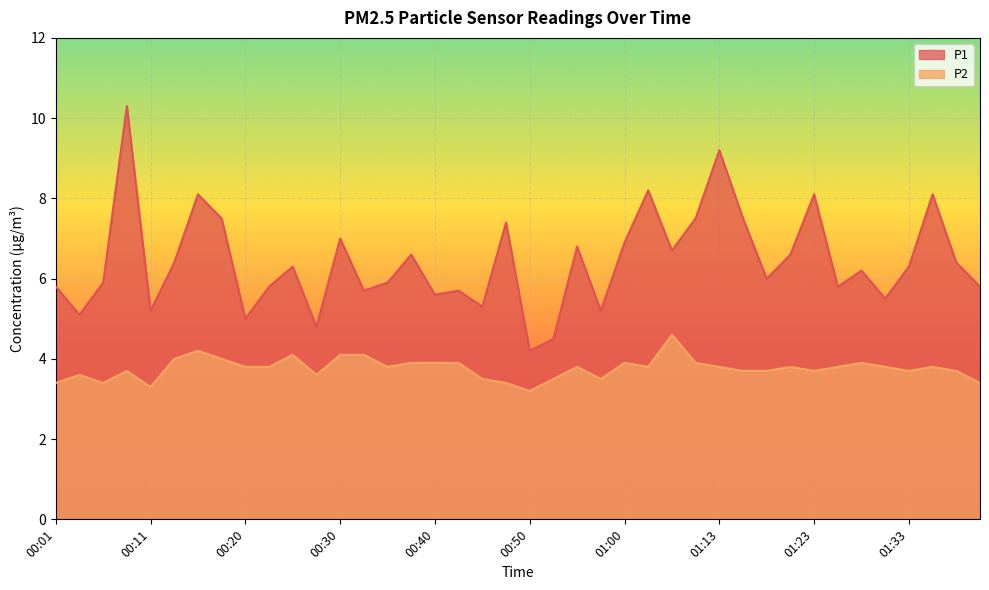

Rank the series by their average value, from highest to lowest.

P1, P2